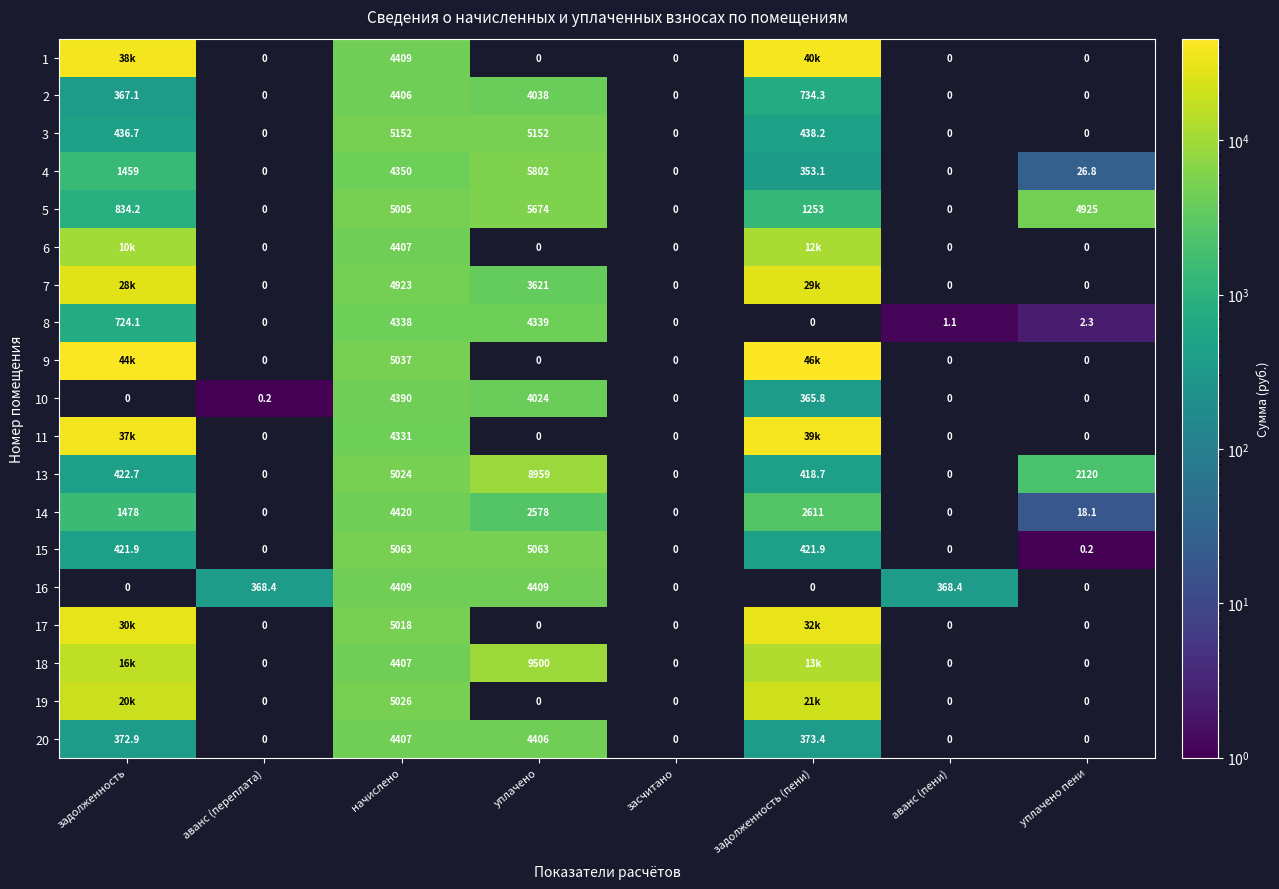

Which category has the lowest value in the 4 series?

уплачено пени